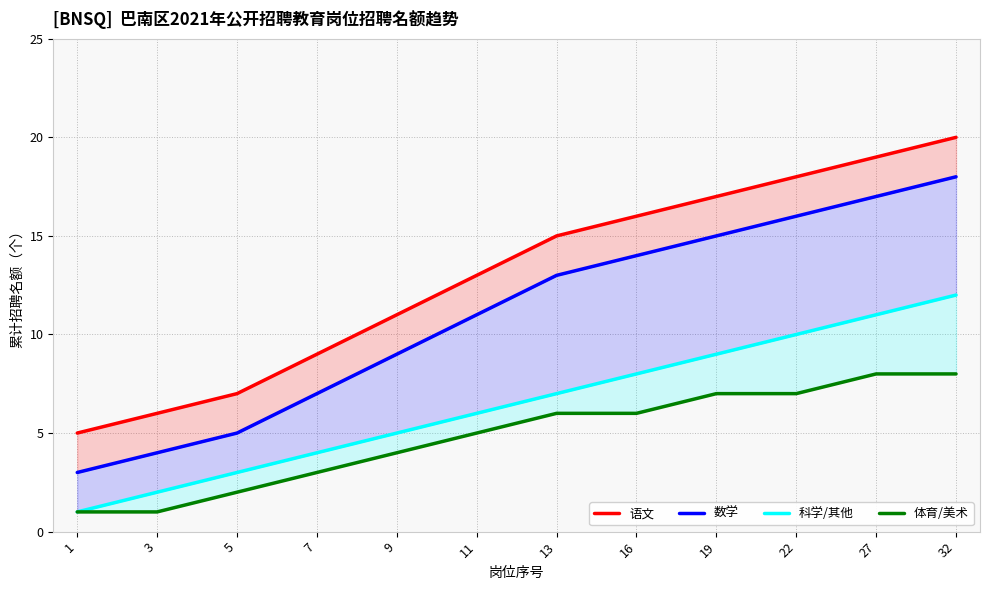

At which label does 科学/其他 reach its minimum?

1